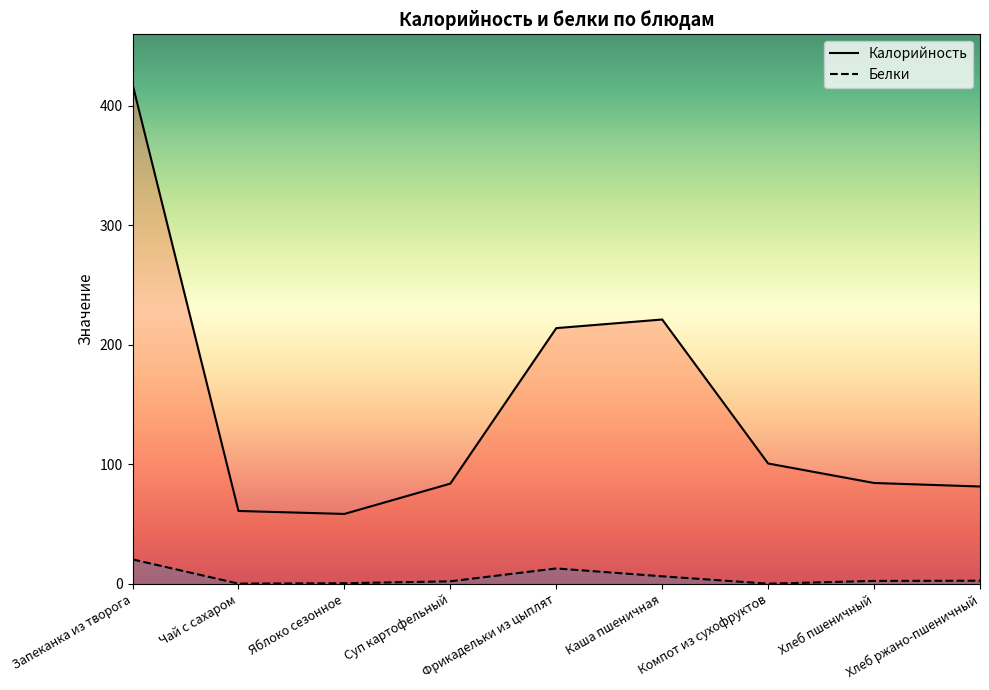

The value of Белки at Компот из сухофруктов is 0.1. True or false?

True